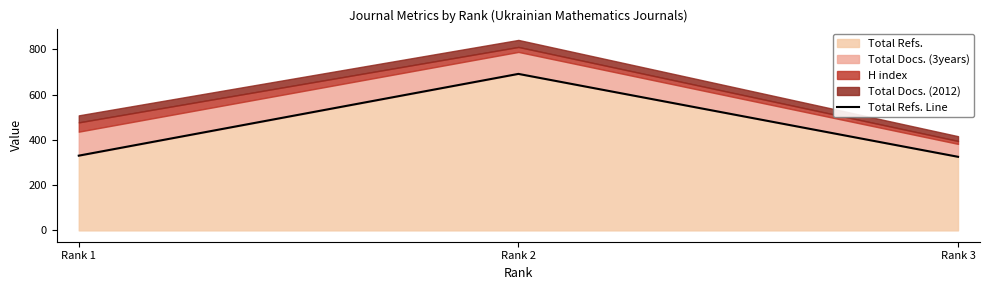

Rank the categories by value from highest to lowest.

Rank 2, Rank 1, Rank 3